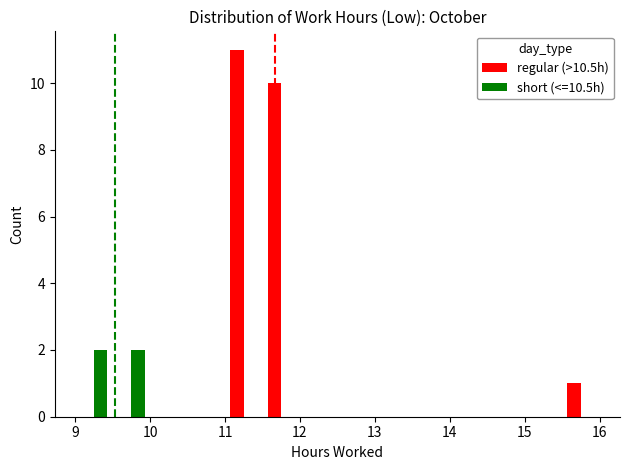

What is the sum of all regular (>10.5h) values?

22